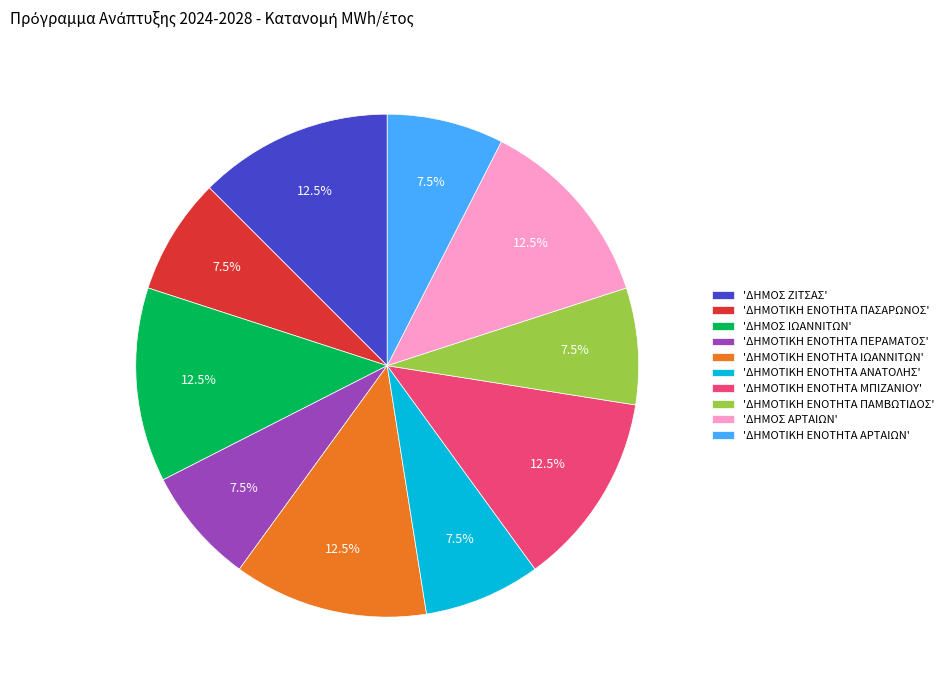

What is the total percentage of 'ΔΗΜΟΤΙΚΗ ΕΝΟΤΗΤΑ ΜΠΙΖΑΝΙΟΥ' and 'ΔΗΜΟΣ ΖΙΤΣΑΣ'?

25.0%